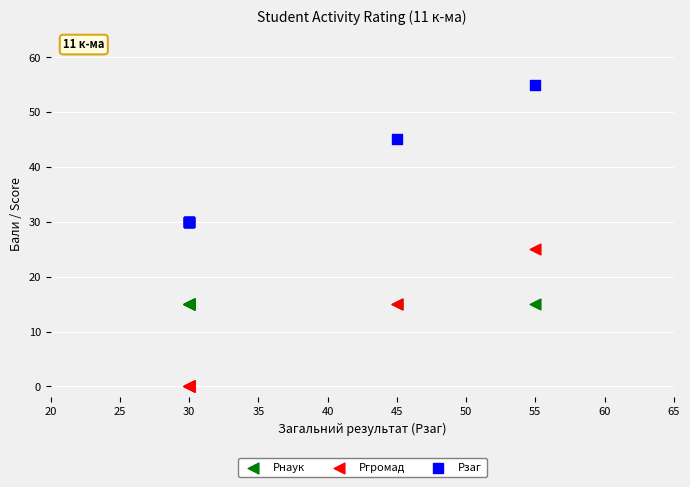

Which series contains the lowest Y value?

Ргромад